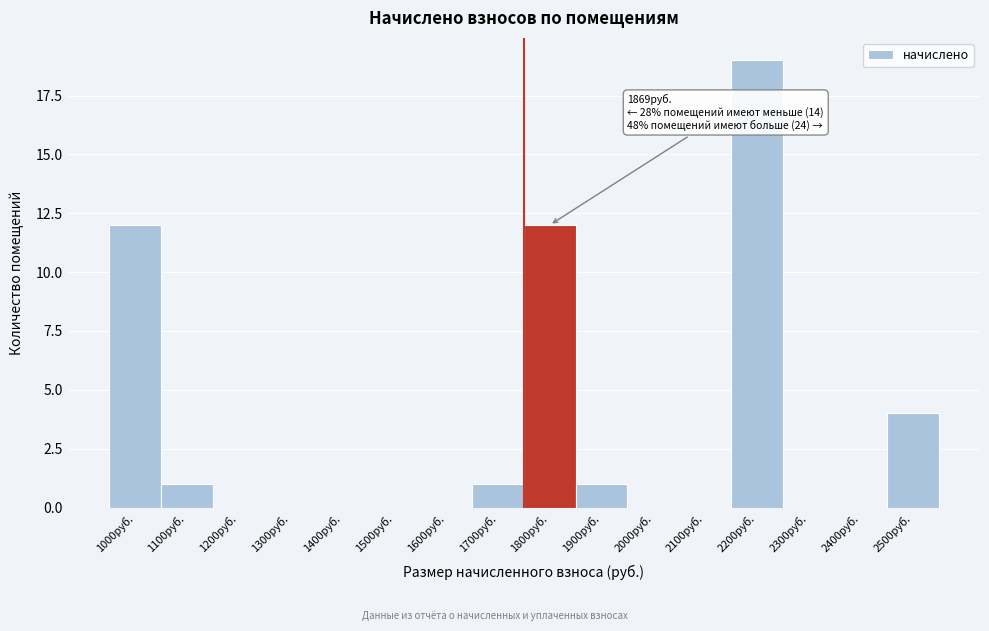

Reading left to right, extract all data points from this chart.

1000руб.=12	1100руб.=1	1200руб.=0	1300руб.=0	1400руб.=0	1500руб.=0	1600руб.=0	1700руб.=1	1800руб.=12	1900руб.=1	2000руб.=0	2100руб.=0	2200руб.=19	2300руб.=0	2400руб.=0	2500руб.=4